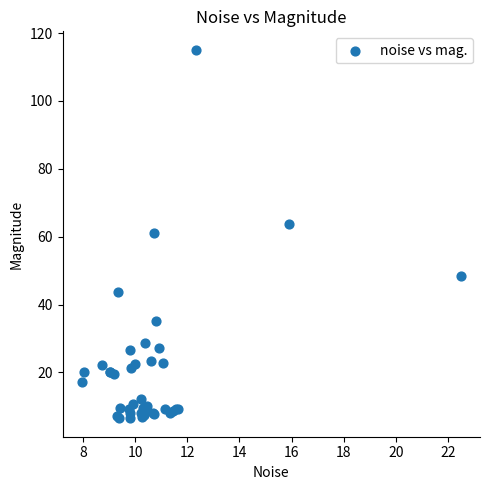

What Y value in the scatter plot is closest to 60?

61.2